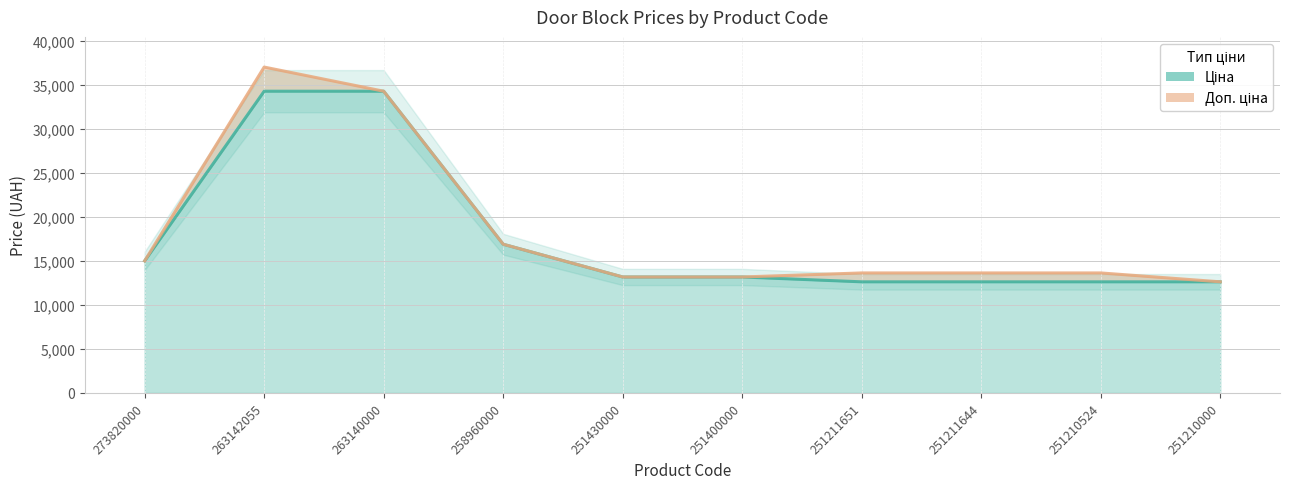

The chart shows a value of 20716.6 at 263142055. True or false?

False